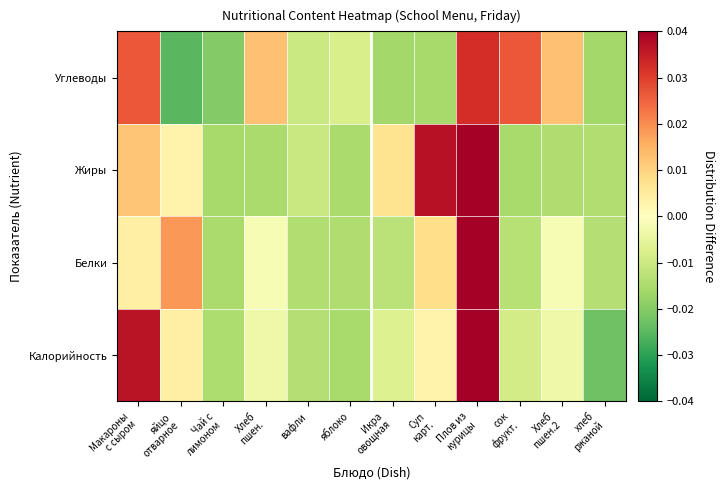

At which category is the sum across all series the highest?

Плов из
курицы